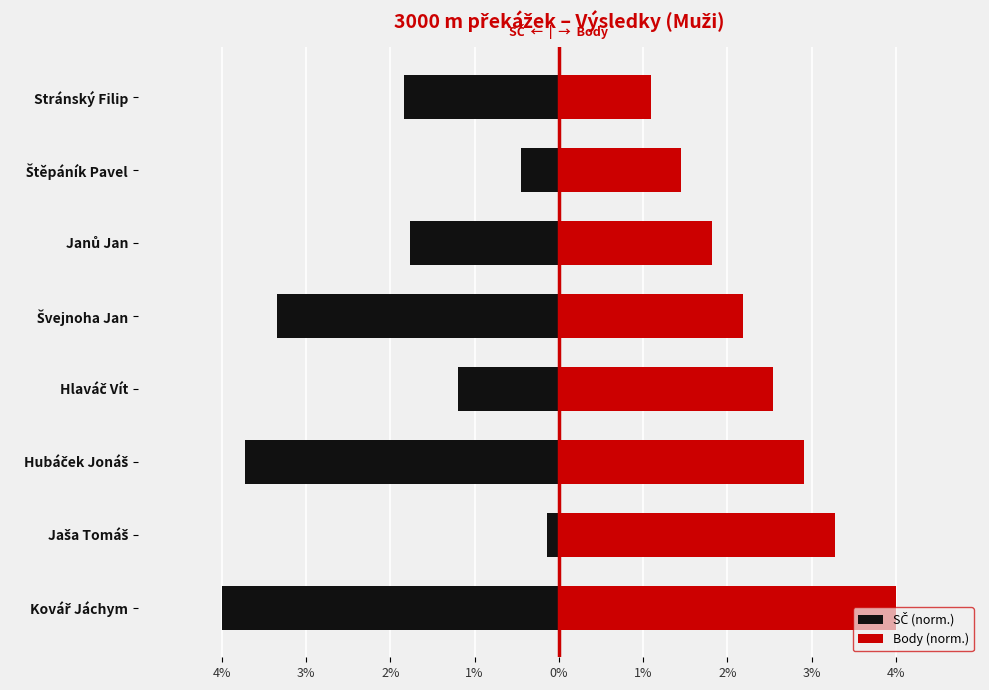

What is the difference between the Body (norm.) values at Štěpáník Pavel and Kovář Jáchym?

2.5